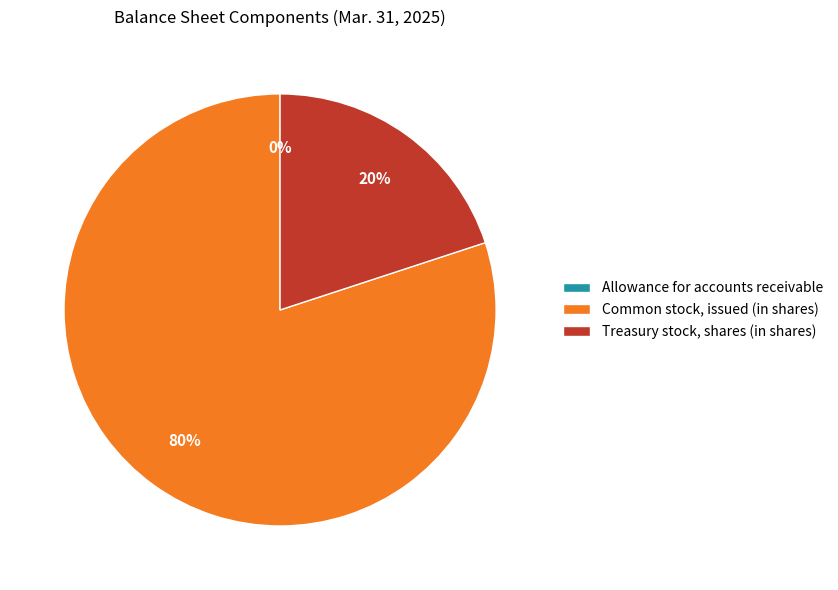

What is the largest slice in the pie chart?

Common stock, issued (in shares)